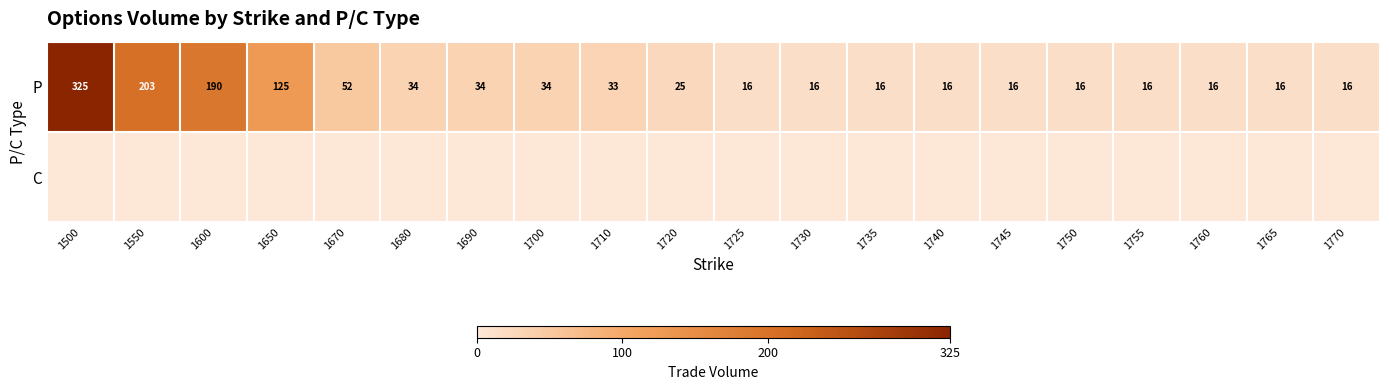

Which has a higher value, 1750 or 1500?

1500